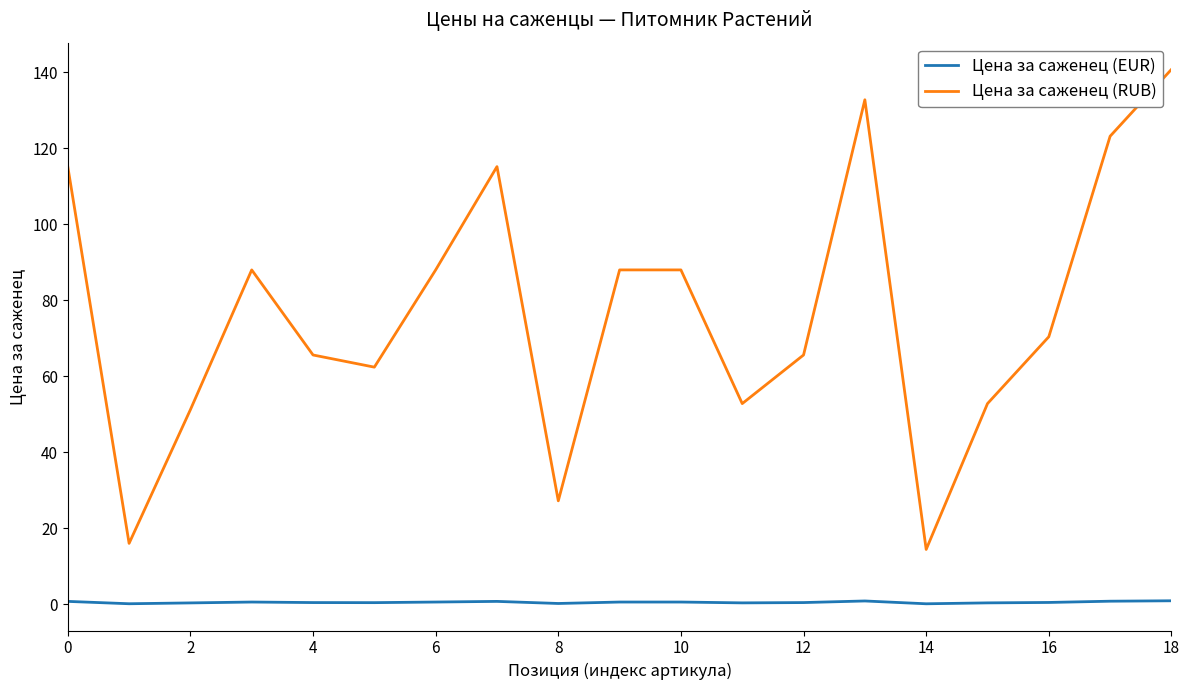

Which series has the largest range (max minus min)?

Цена за саженец (RUB)